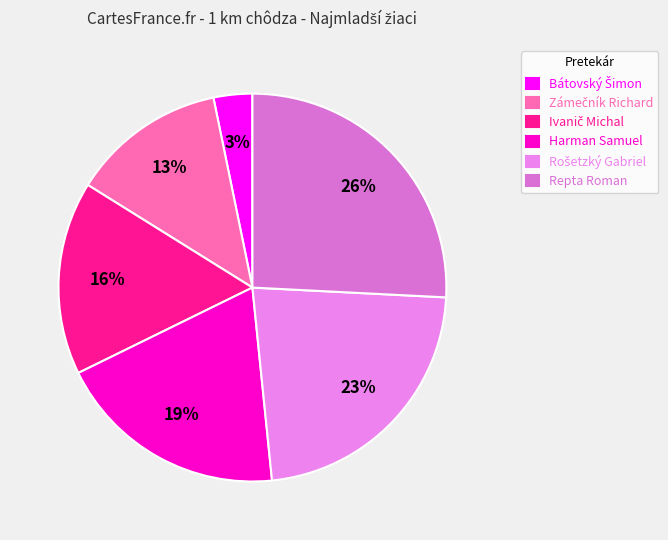

What percentage is the Ivanič Michal slice, to the nearest percent?

16%